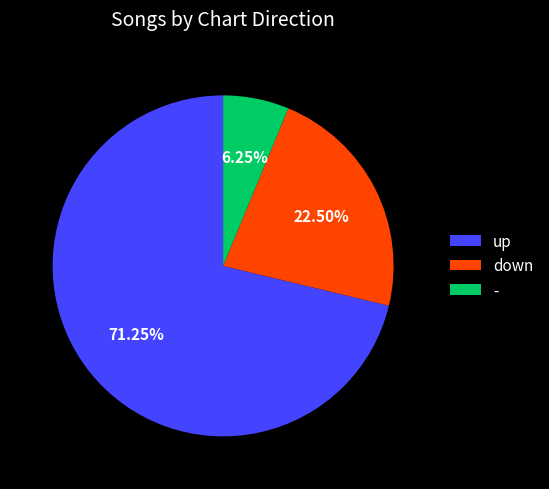

True or false: - accounts for 20% of the total.

False